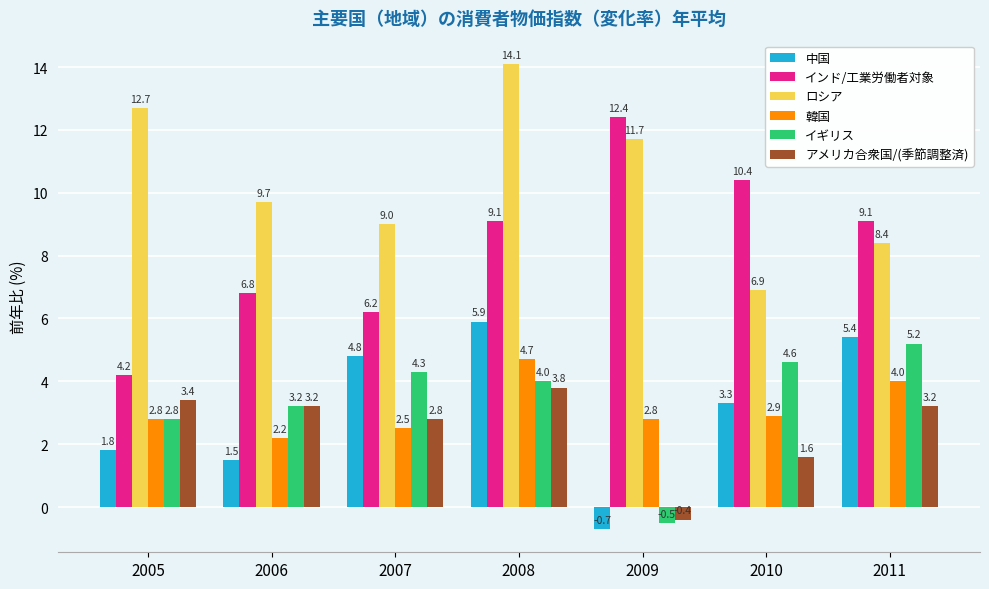

What is the approximate value of アメリカ合衆国/(季節調整済) at 2009?

-0.4